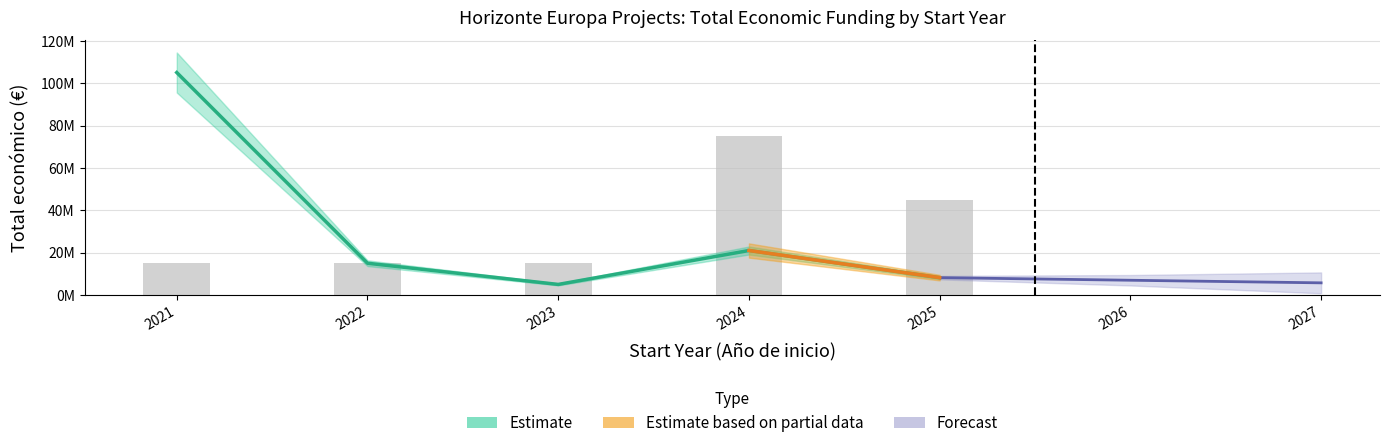

What is the difference between the maximum and second lowest values?

60000000